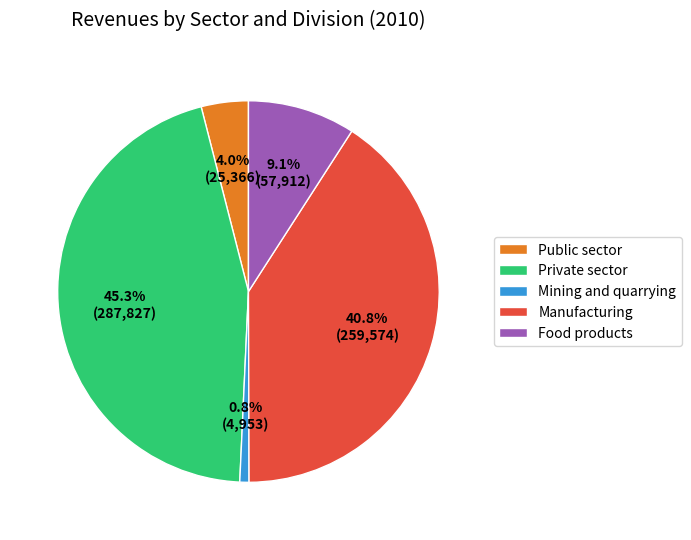

Which slice is the largest?

Private sector